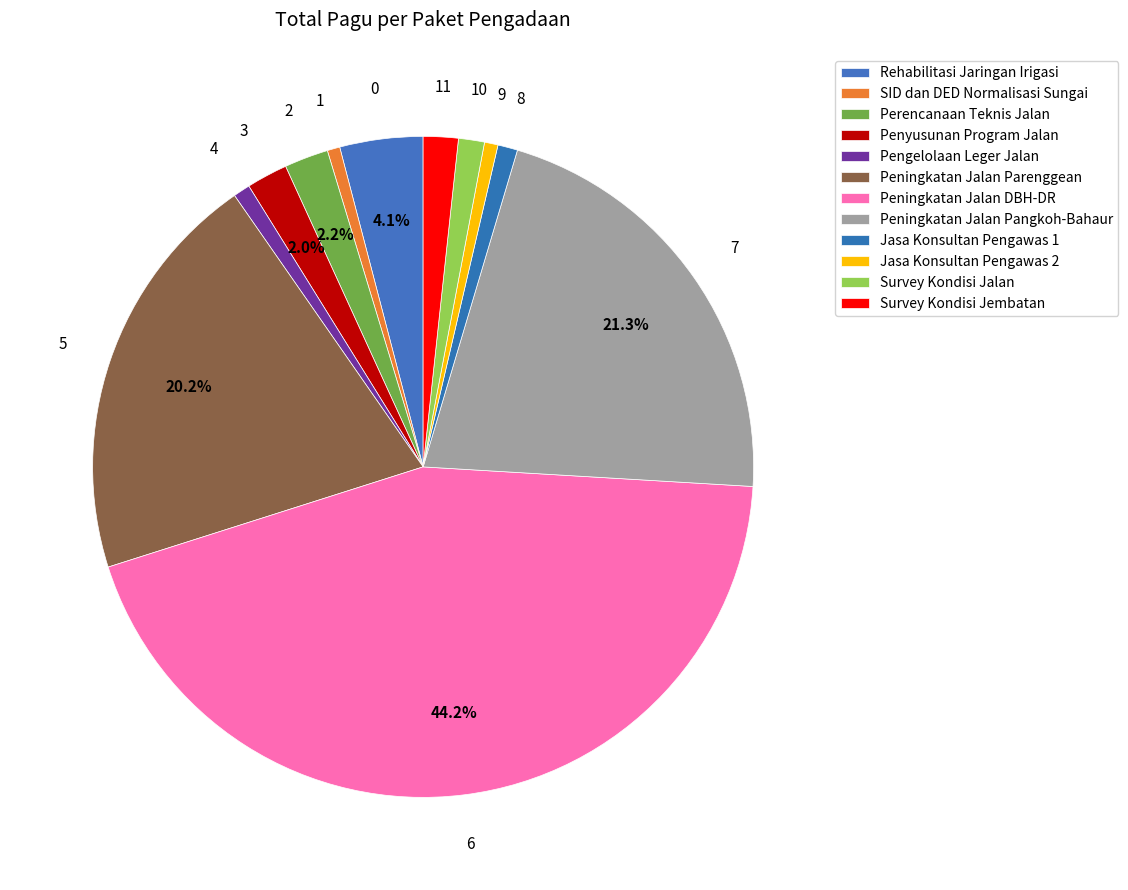

What is the change in value from Peningkatan Jalan DBH-DR to Jasa Konsultan Pengawas 1?

-48903571000